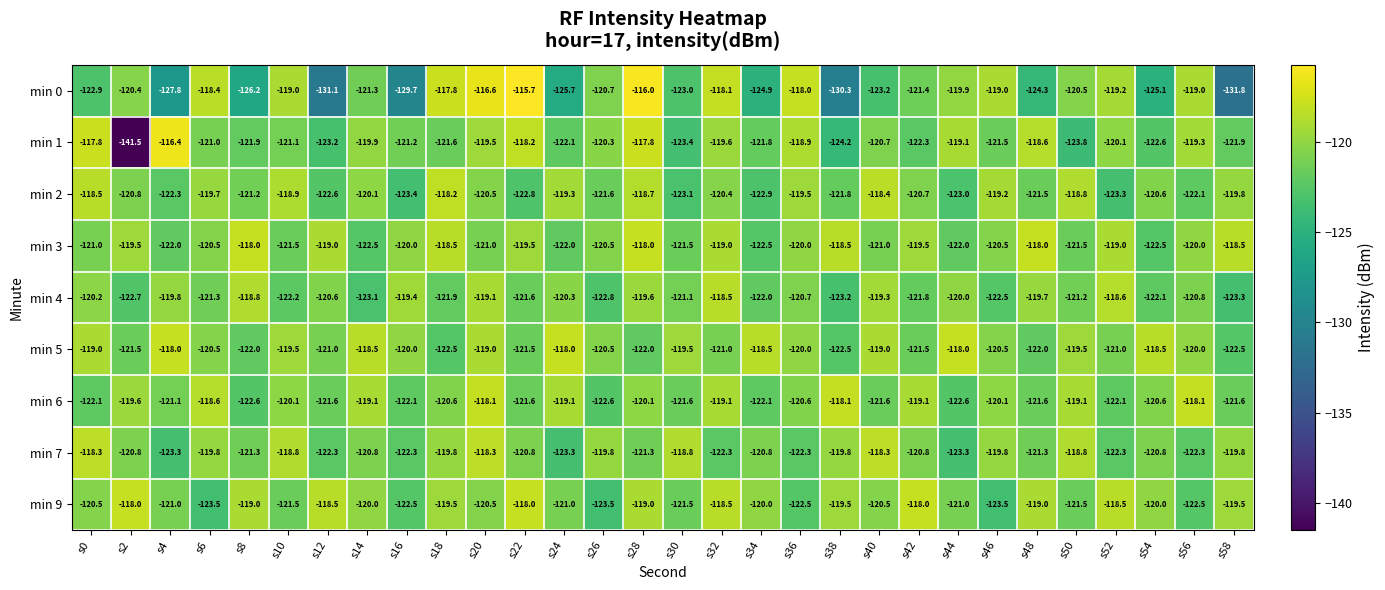

What is the lowest value of the min 2 series?

-123.4